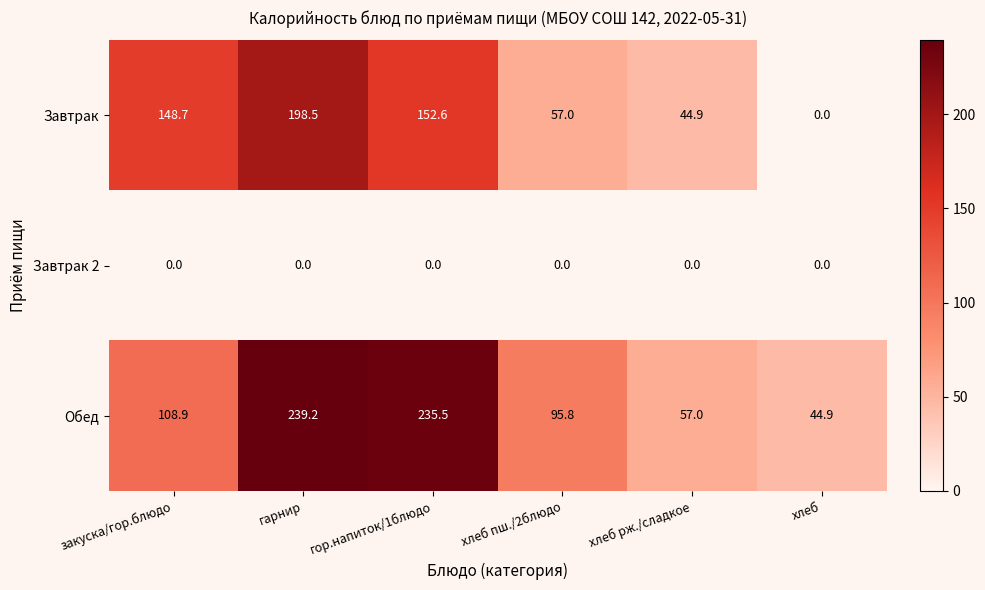

Reading left to right, list all the values displayed in this chart.

Завтрак: 148.7	198.5	152.6	57.0	44.9	0.0
Завтрак 2: 0.0	0.0	0.0	0.0	0.0	0.0
Обед: 108.9	239.2	235.5	95.8	57.0	44.9